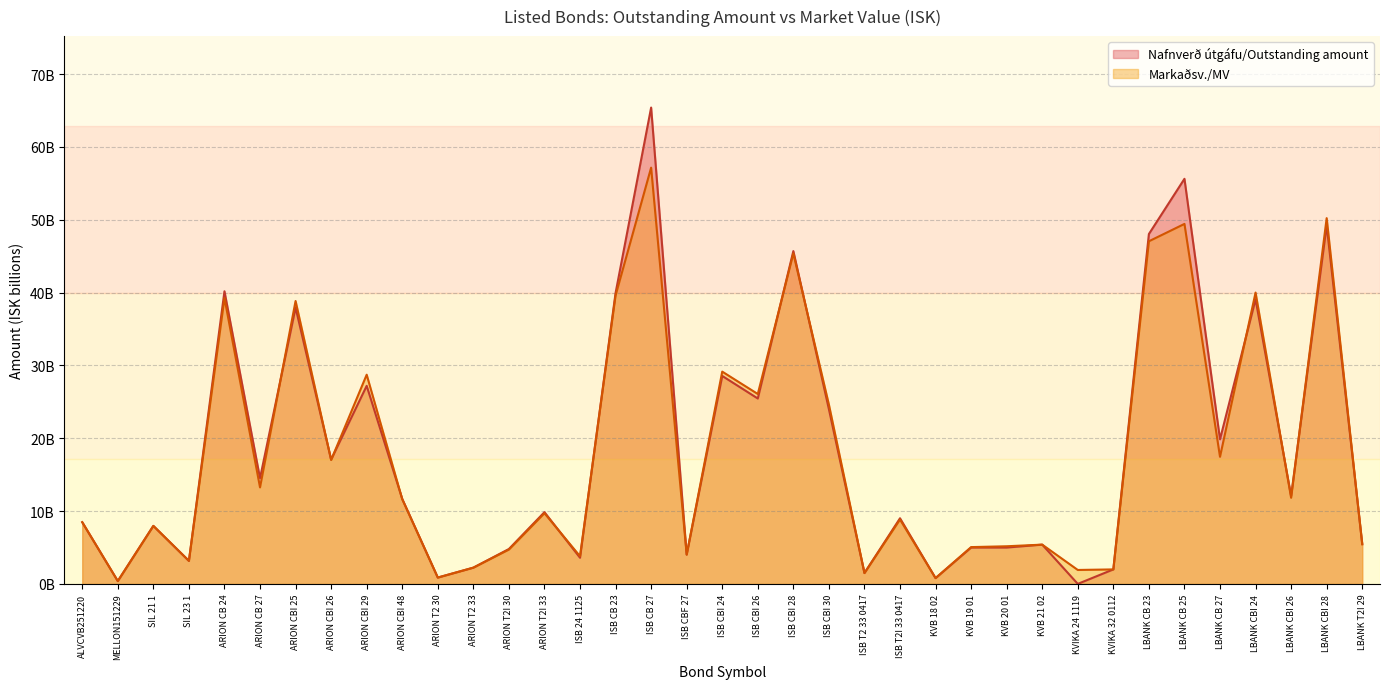

Which series changed the most between ARION T2I 33 and LBANK CB 23?

Nafnverð útgáfu/Outstanding amount